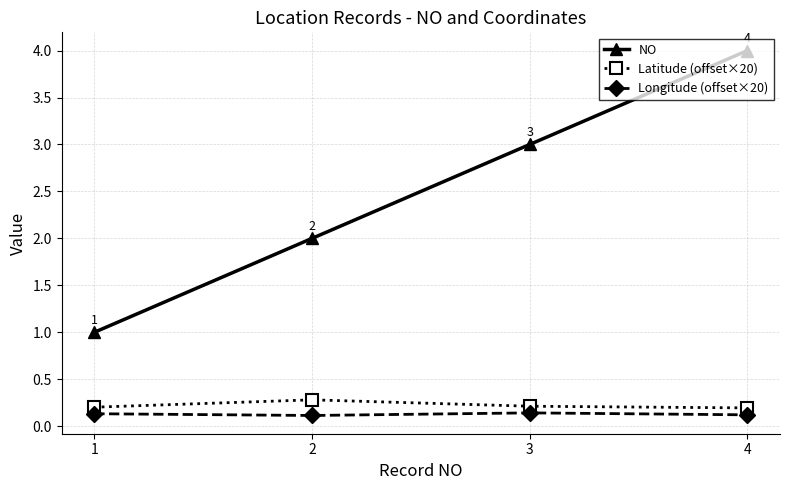

True or false: NO has more than 2 points higher than both neighbors.

False